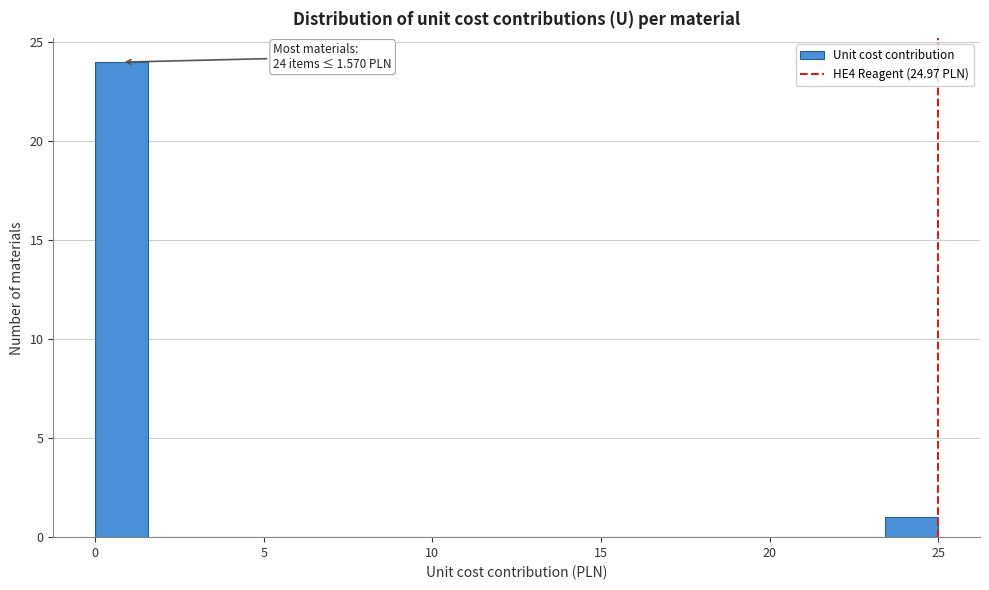

Around what value on the x-axis is the tallest bar? Give the approximate position of its centre, as read against the axis.

1.0